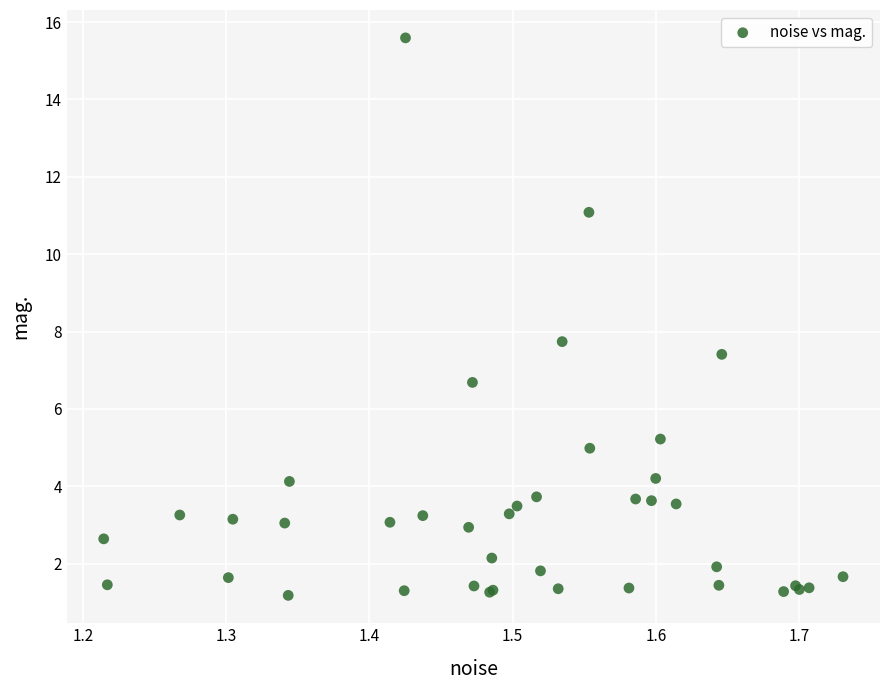

What Y value in the scatter plot is closest to 8?

7.7